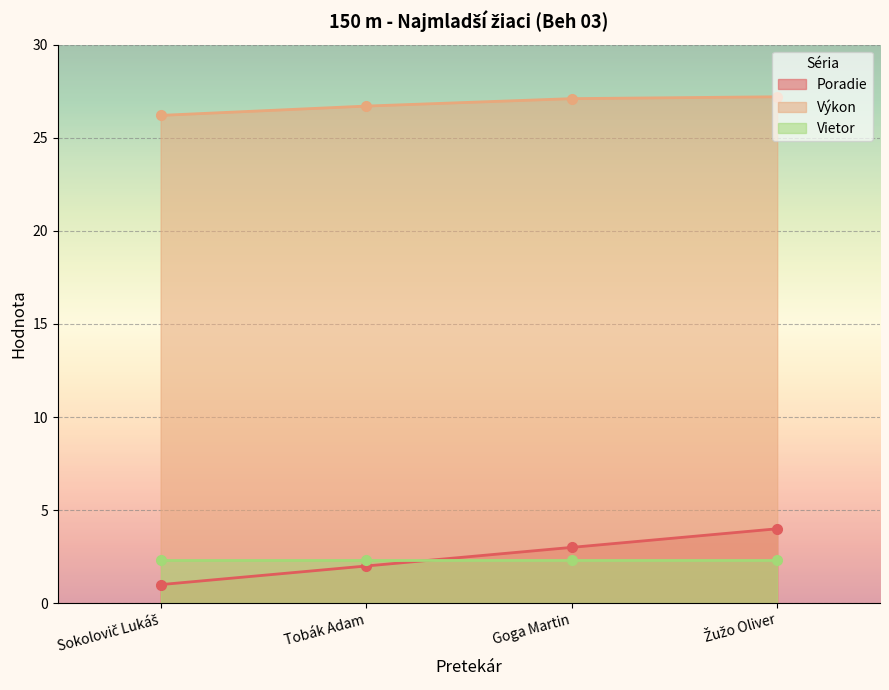

True or false: Poradie has a value of 0.6 at Goga Martin.

False